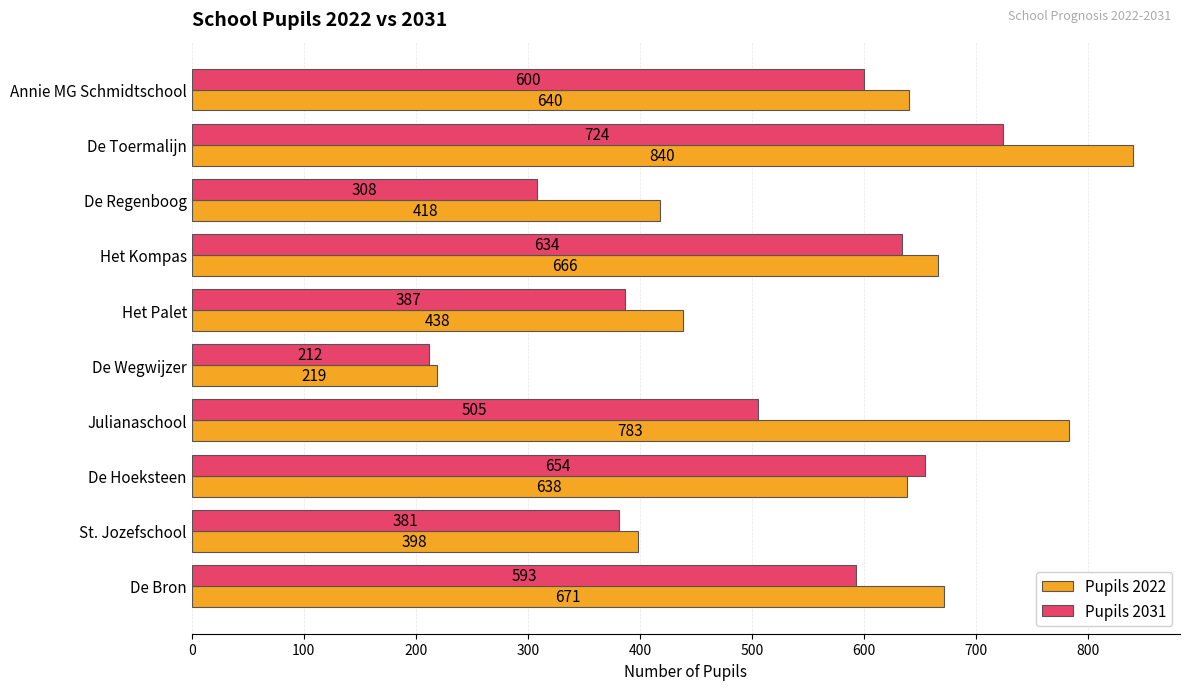

Count the number of data series in this chart.

2